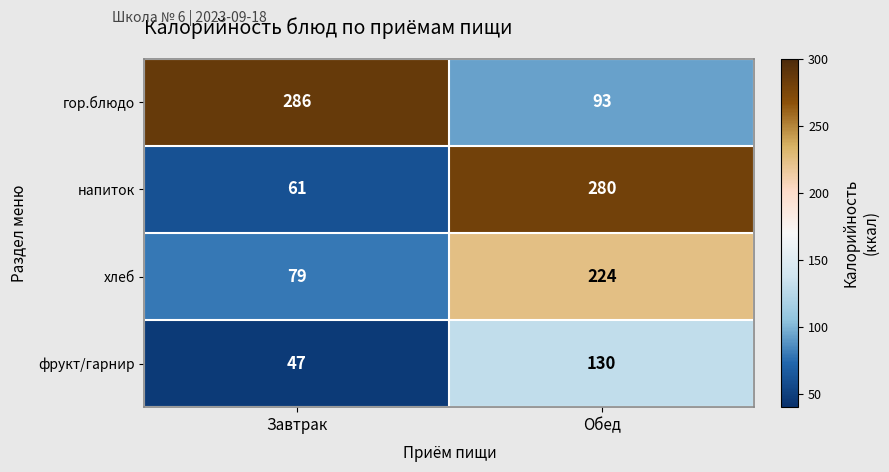

What is the difference between the maximum and minimum values in the хлеб series?

145